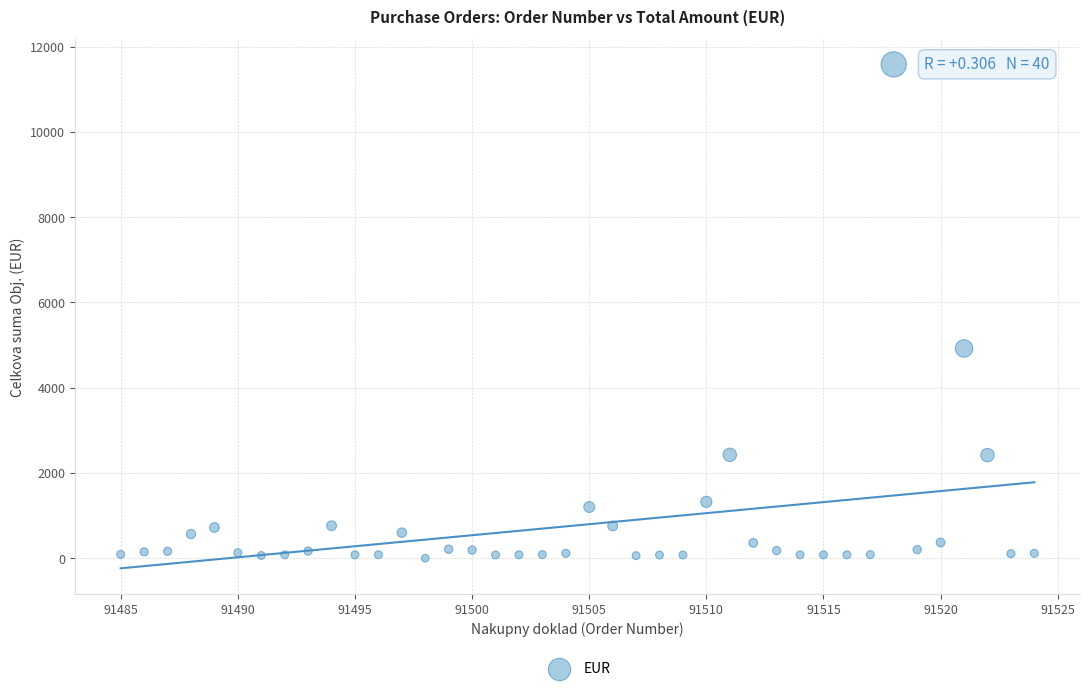

What is the range of Y values (max minus min)?

11582.6